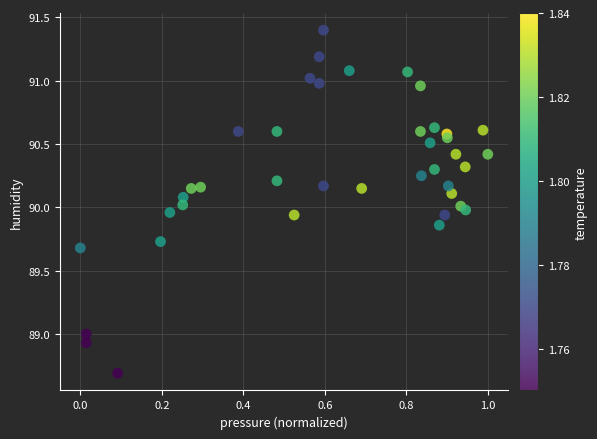

What is the range of X values (max minus min)?

1.0